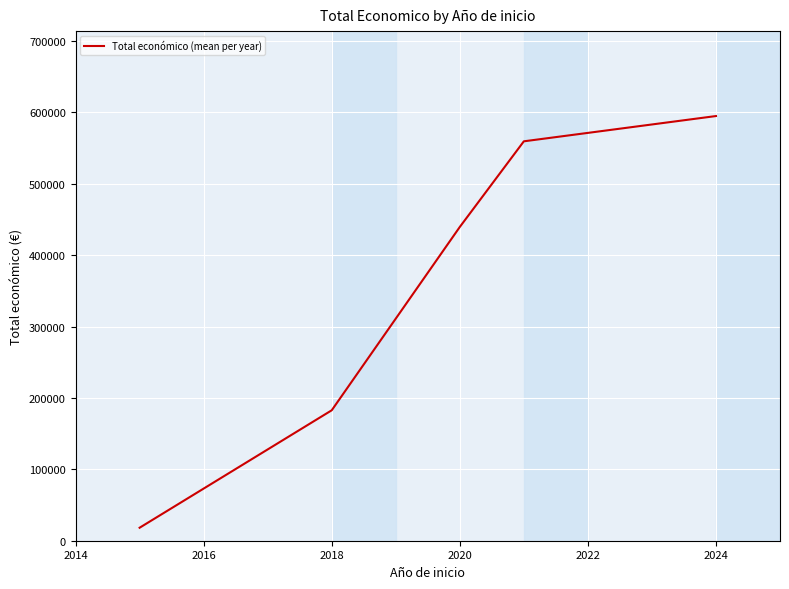

What is the greatest value displayed?

594961.5